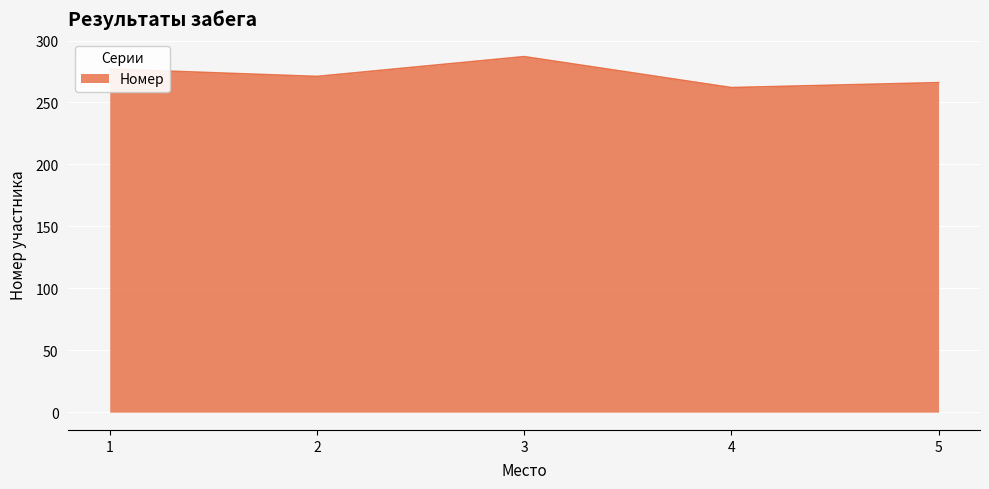

Is it true that the value at 2 is 124?

False